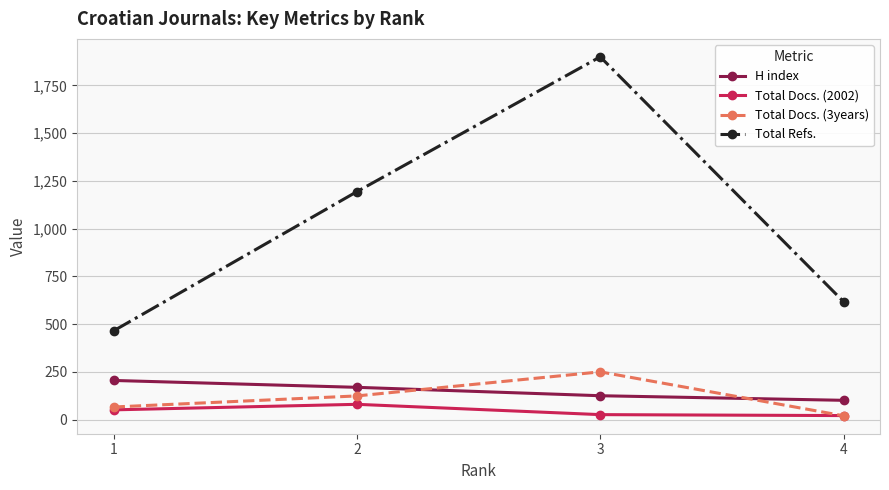

True or false: Total Docs. (2002) and H index intersect in this chart.

False